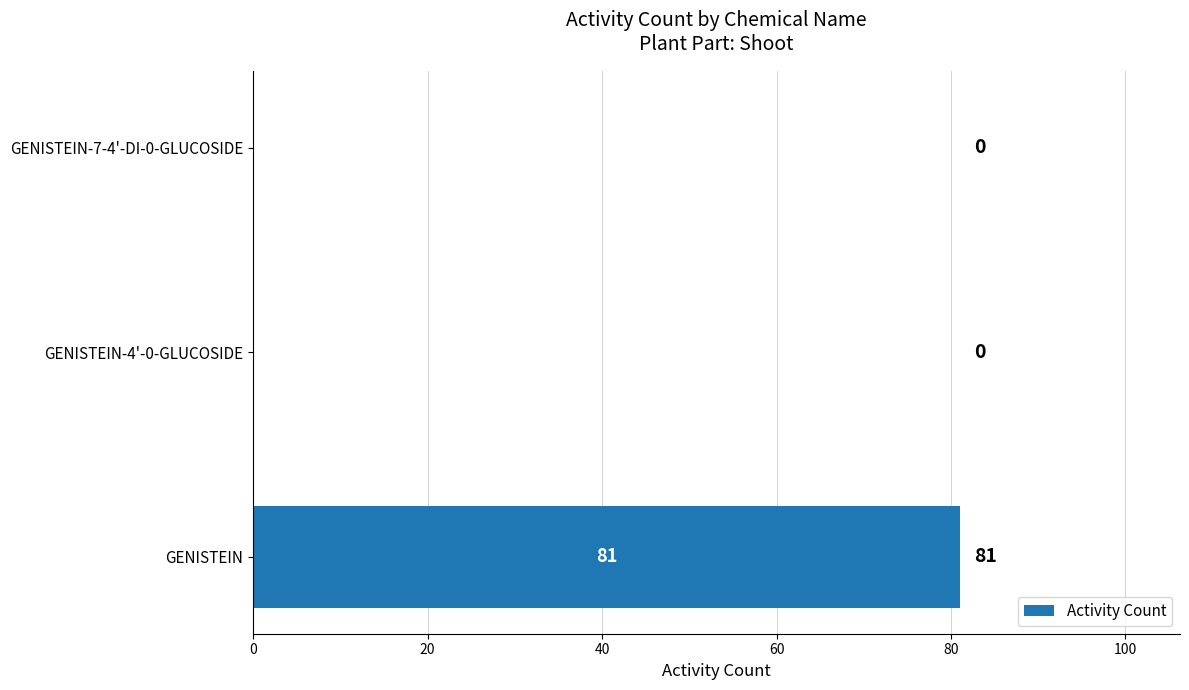

Reading top to bottom, extract all data points from this chart.

GENISTEIN-7-4'-DI-0-GLUCOSIDE=0	GENISTEIN-4'-0-GLUCOSIDE=0	GENISTEIN=81